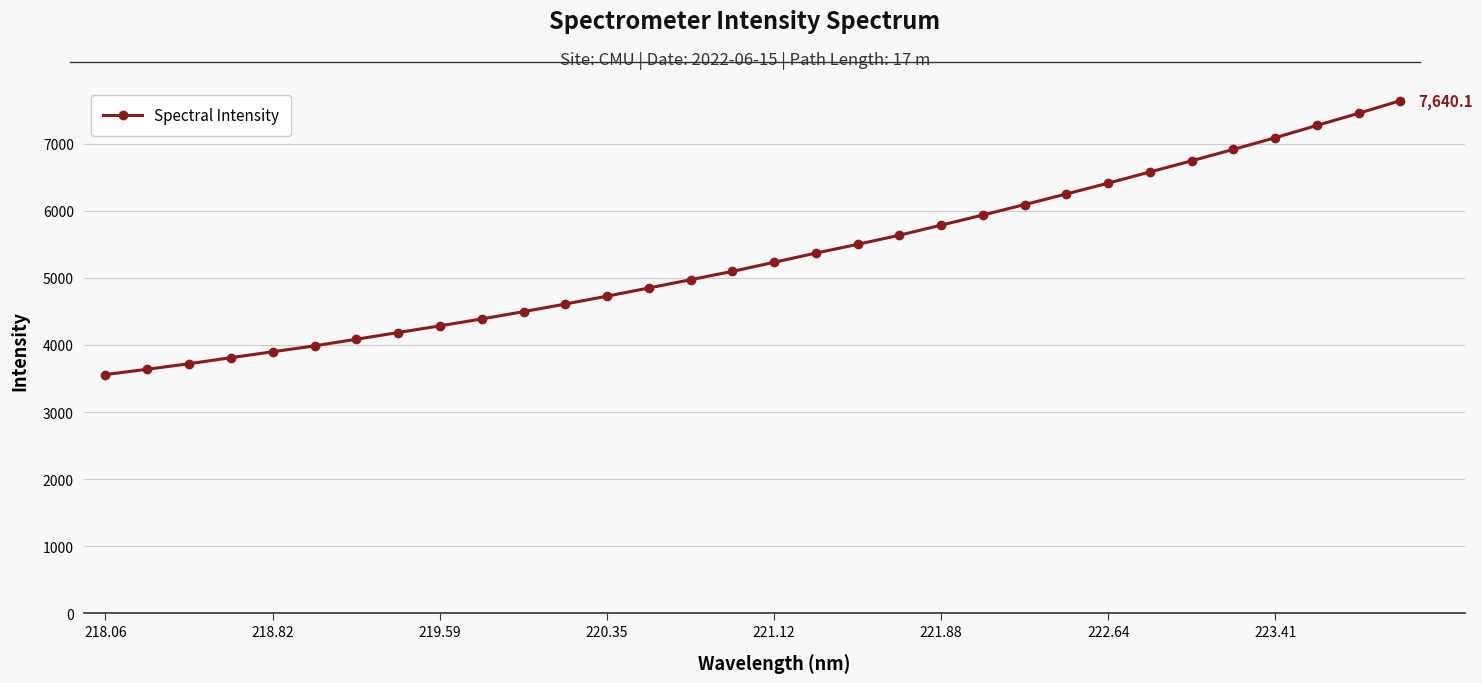

Does the chart have visible grid lines?

Yes